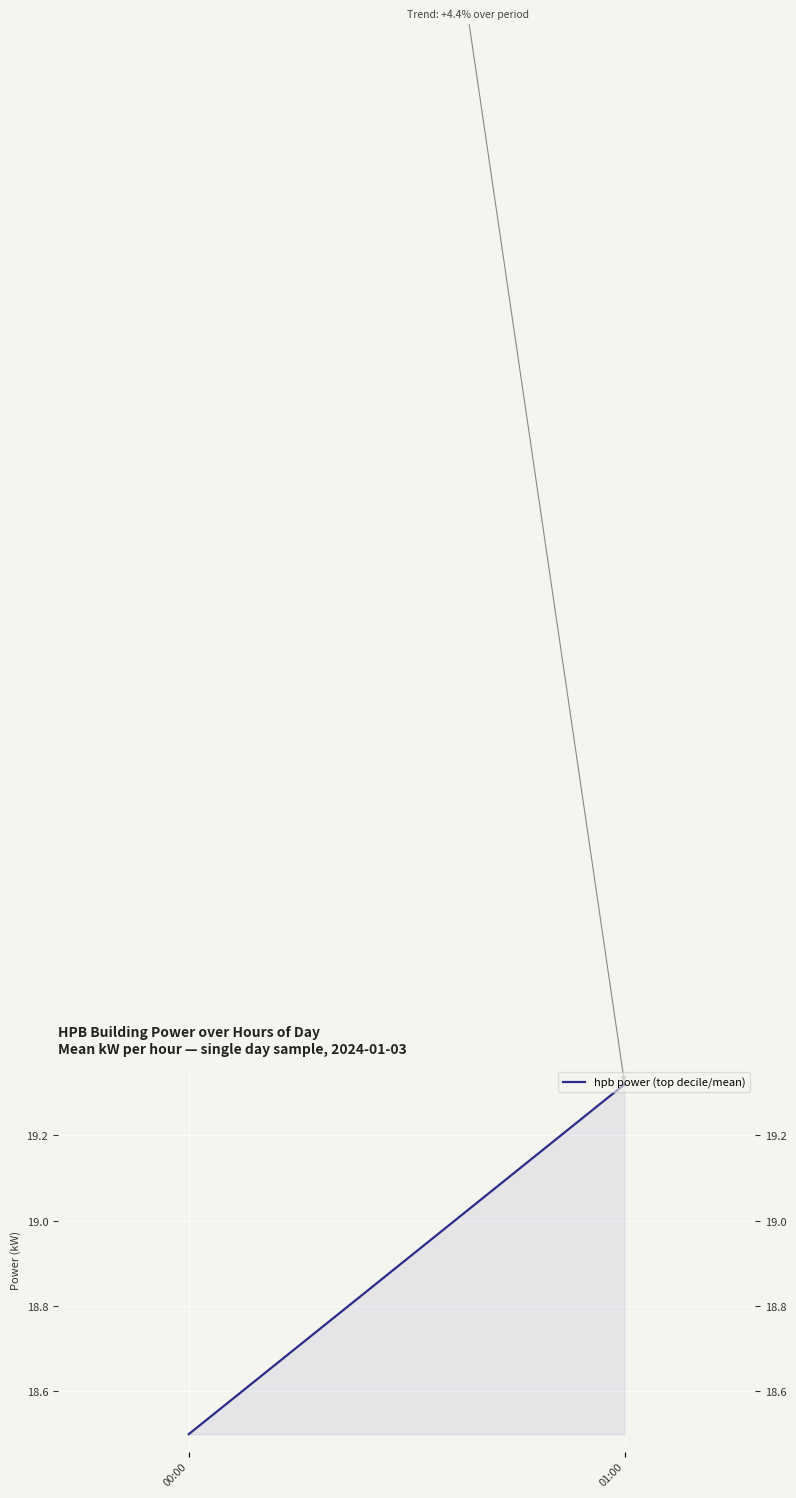

What is the label of the 1st point from the right?

01:00